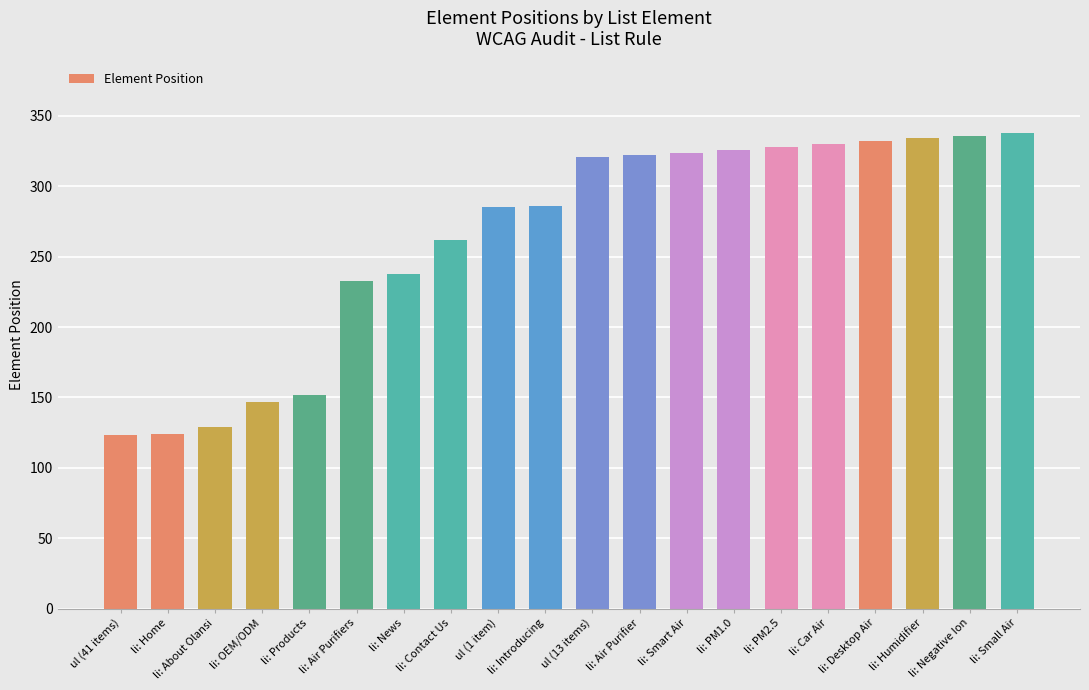

Count the number of categories in the chart.

20